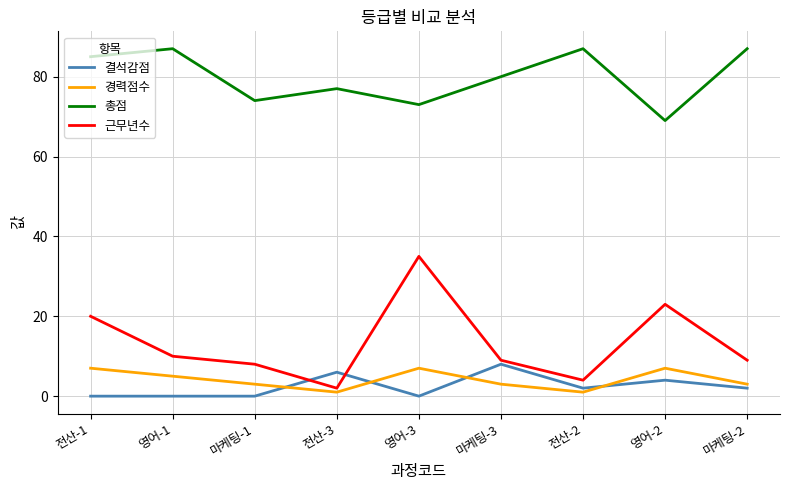

Which series has the largest range (max minus min)?

근무년수